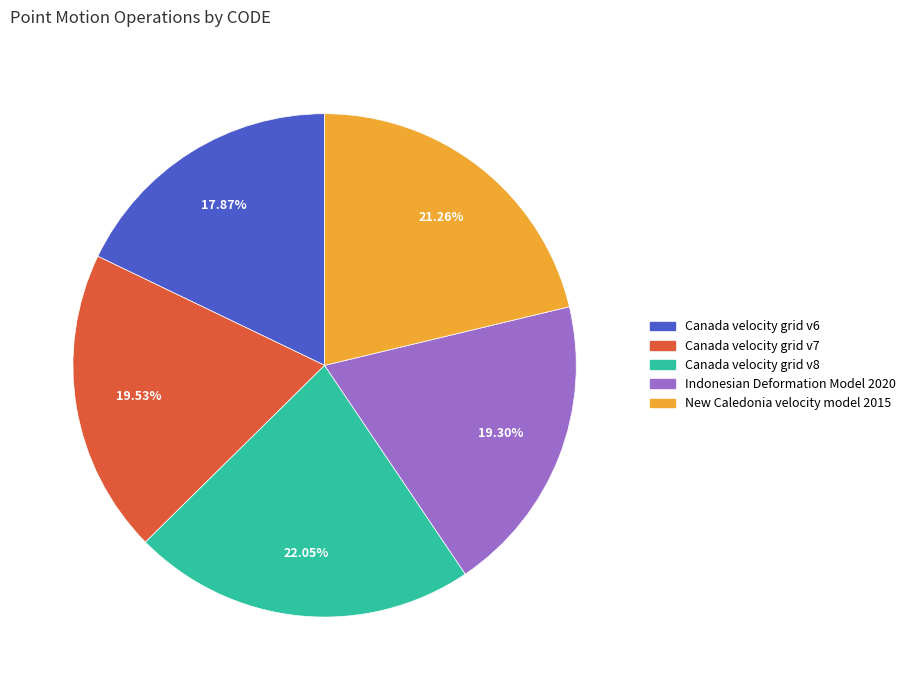

Is it true that Canada velocity grid v8 is 31% of the pie?

False